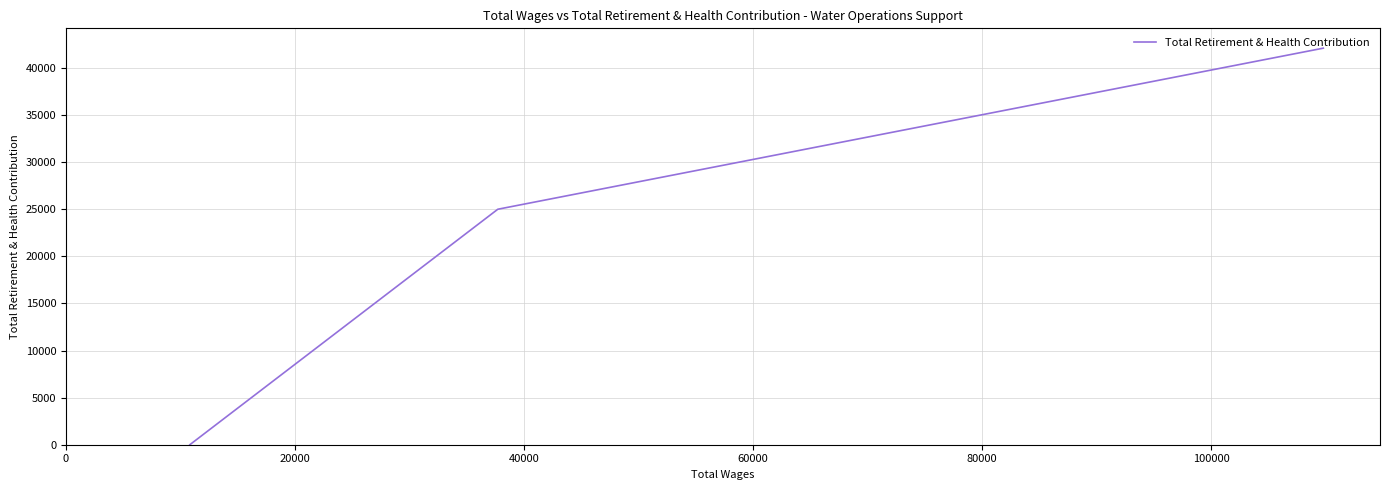

What is the greatest value displayed?

42103